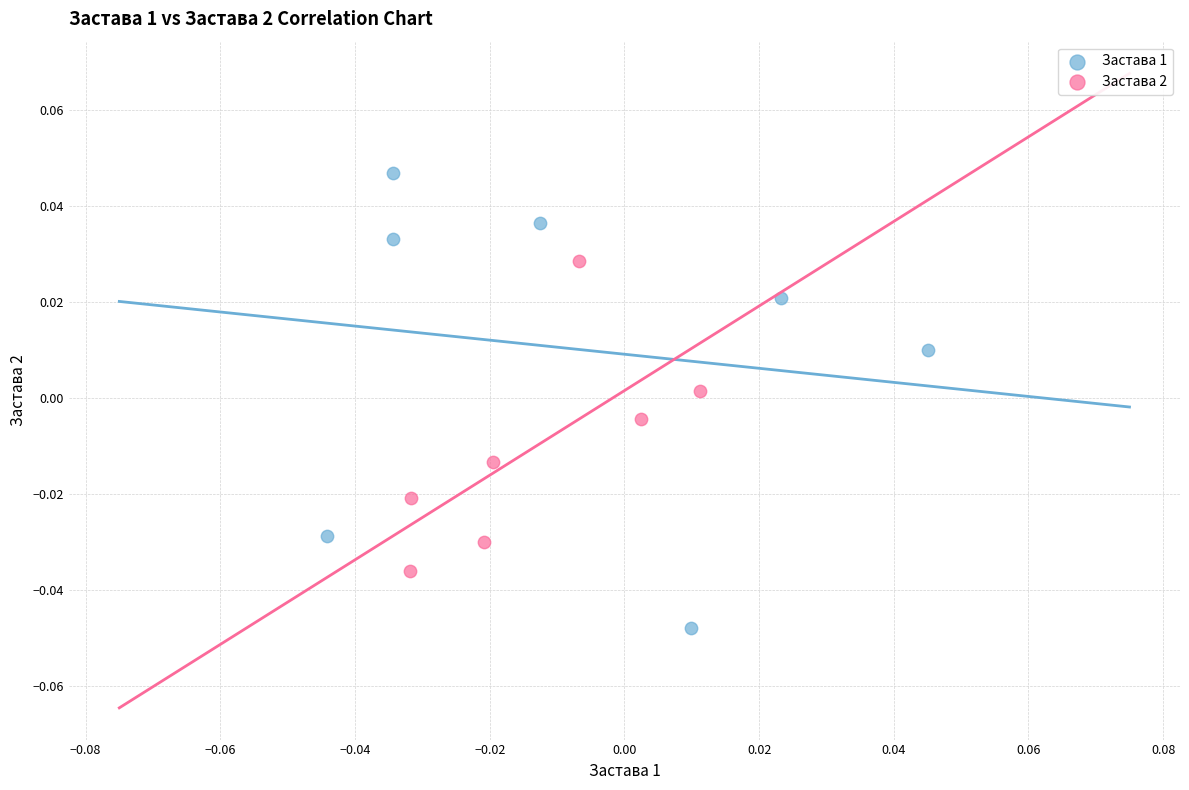

Which series has the widest spread of Y values?

Застава 1